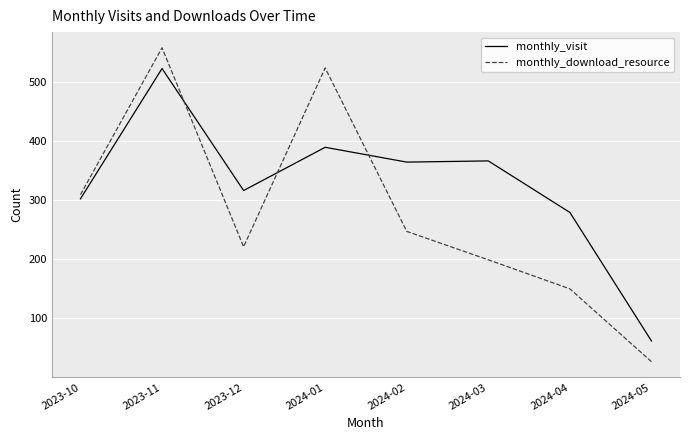

Which series has the largest range (max minus min)?

monthly_download_resource